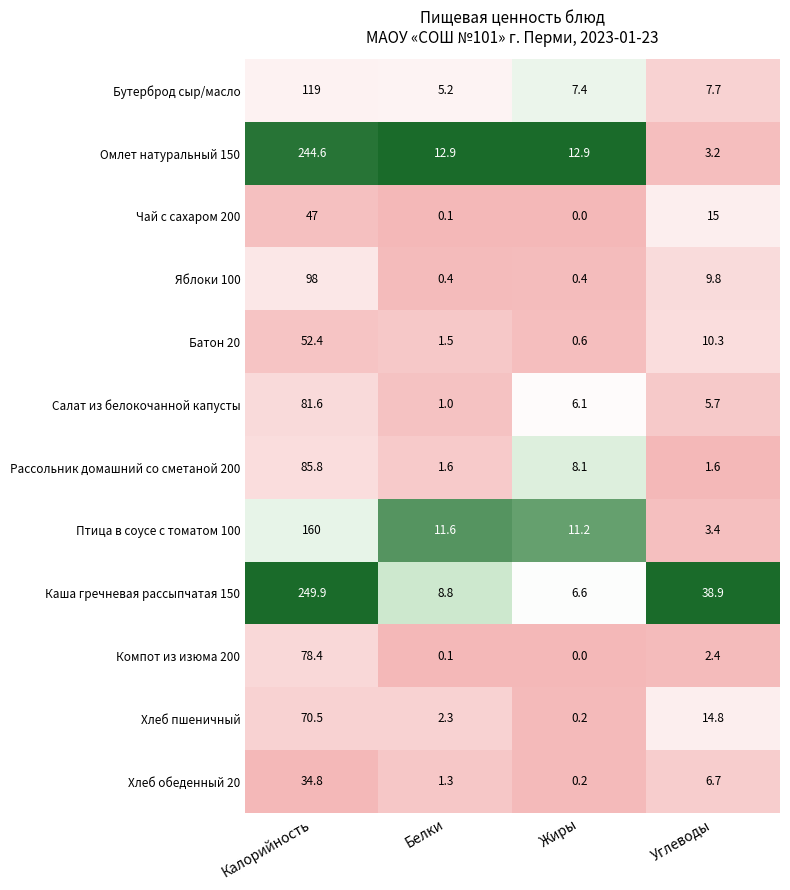

Which series changed the most between Жиры and Углеводы?

Каша гречневая рассыпчатая 150